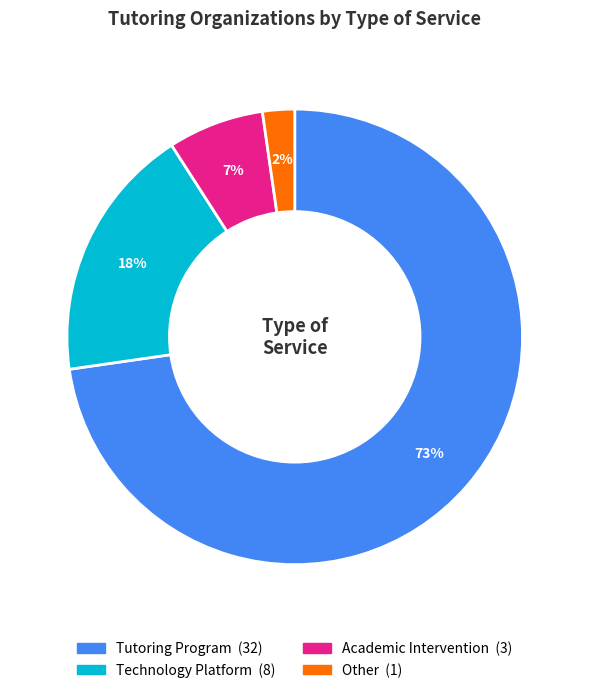

Which category accounts for the majority?

Tutoring Program